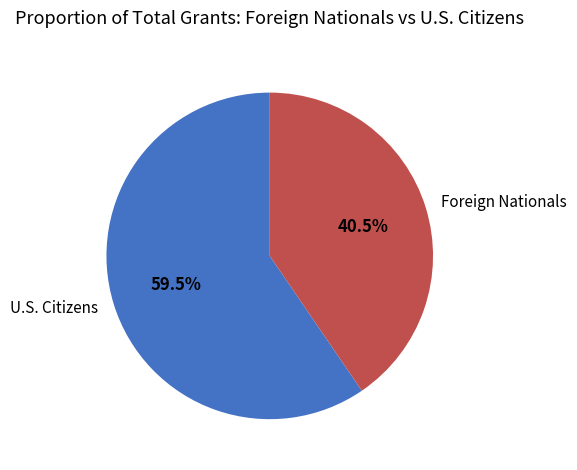

What portion of the pie excludes U.S. Citizens?

40.5%